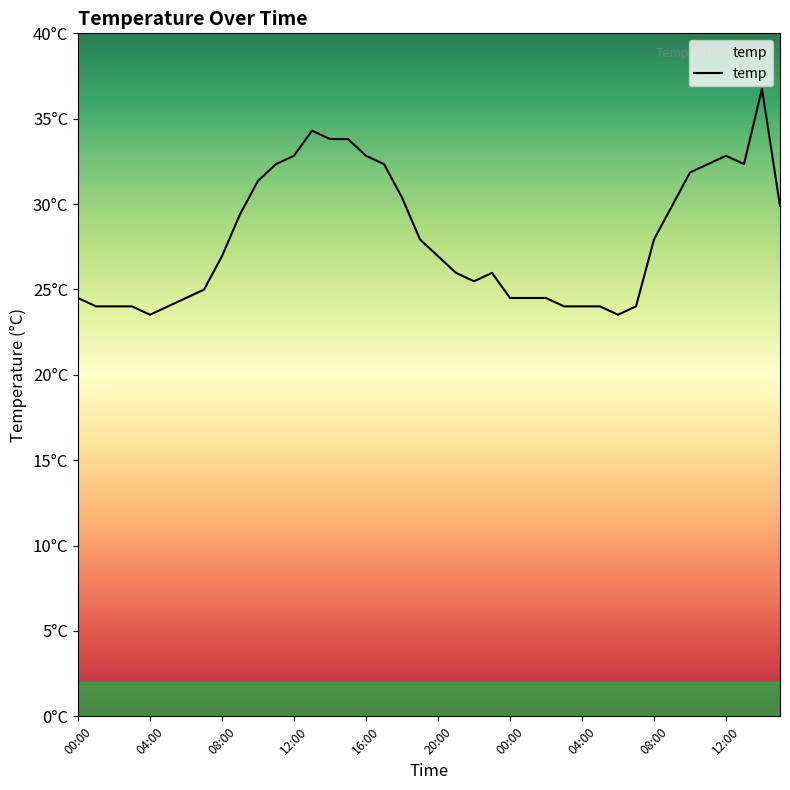

Does the chart display data point markers on the line(s)?

No